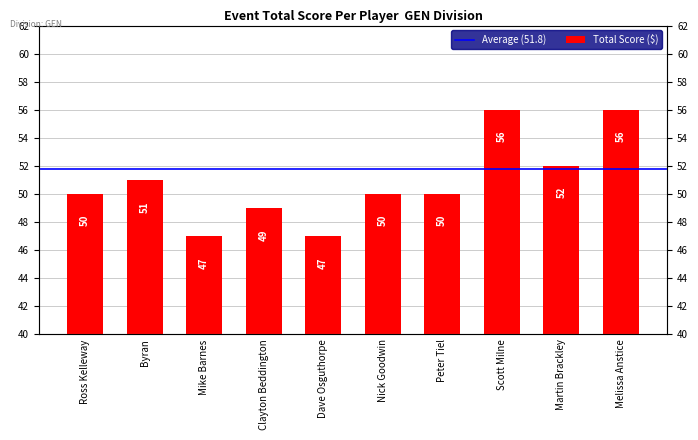

What is the label of the 7th bar from the left?

Peter Tiel